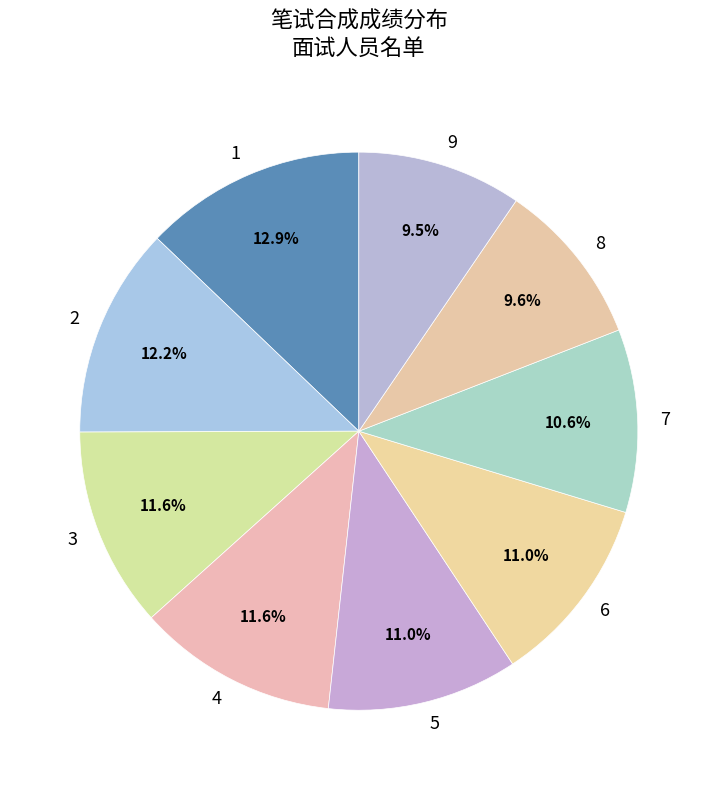

Which category has the biggest portion of the pie?

1